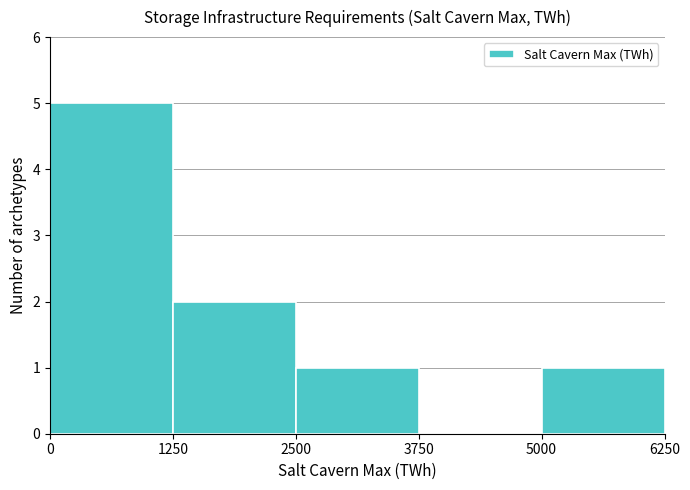

Reading left to right, transcribe this chart: for each bar, give the range it covers on the x-axis and its height. The values are not printed on the chart, so give them approximately, as read against the axis.

0 to 1250: 5
1250 to 2500: 2
2500 to 3750: 1
3750 to 5000: 0
5000 to 6250: 1